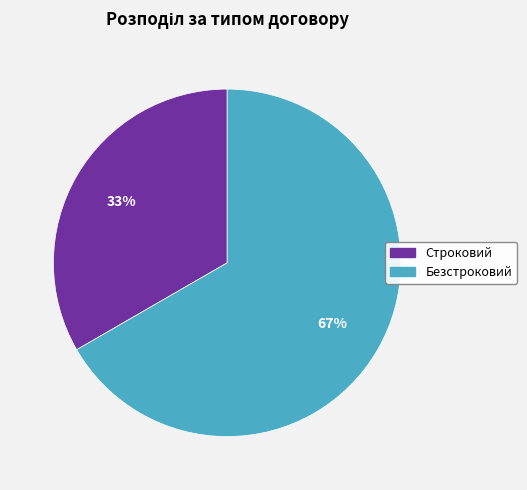

Is there a majority slice in this chart?

Yes